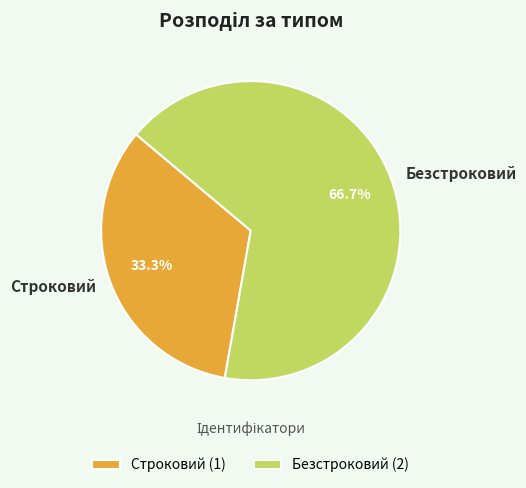

To the nearest percent, what is the average slice percentage?

50%